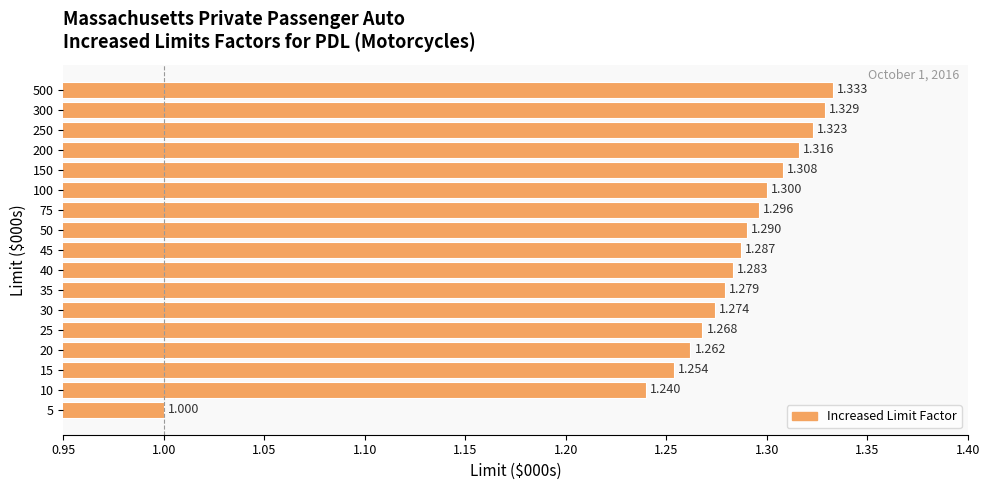

How many bars are there in total?

17